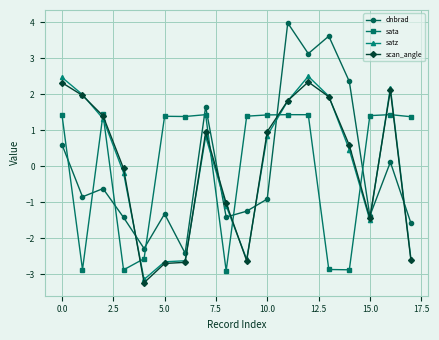

True or false: satz and sata cross at least once.

True